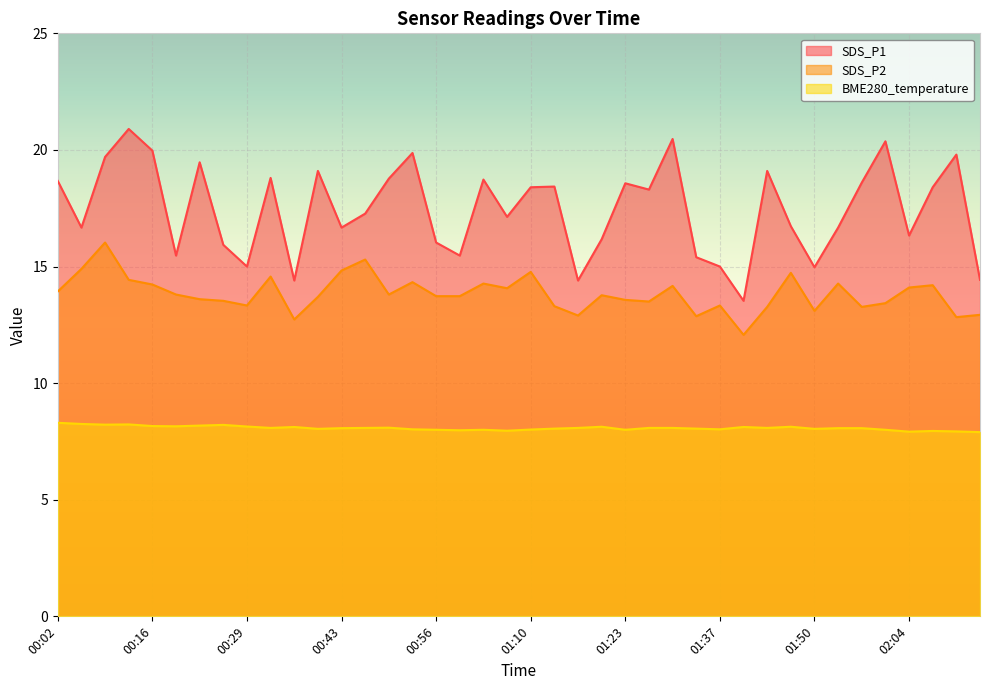

Which series has the largest total across all categories?

SDS_P1